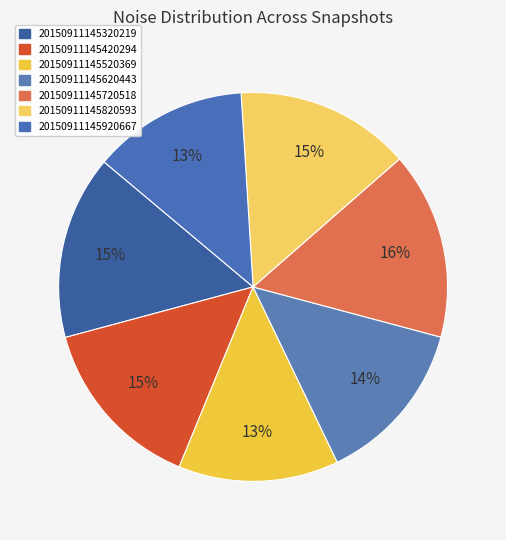

What percentage is NOT represented by 20150911145620443?

86.3%